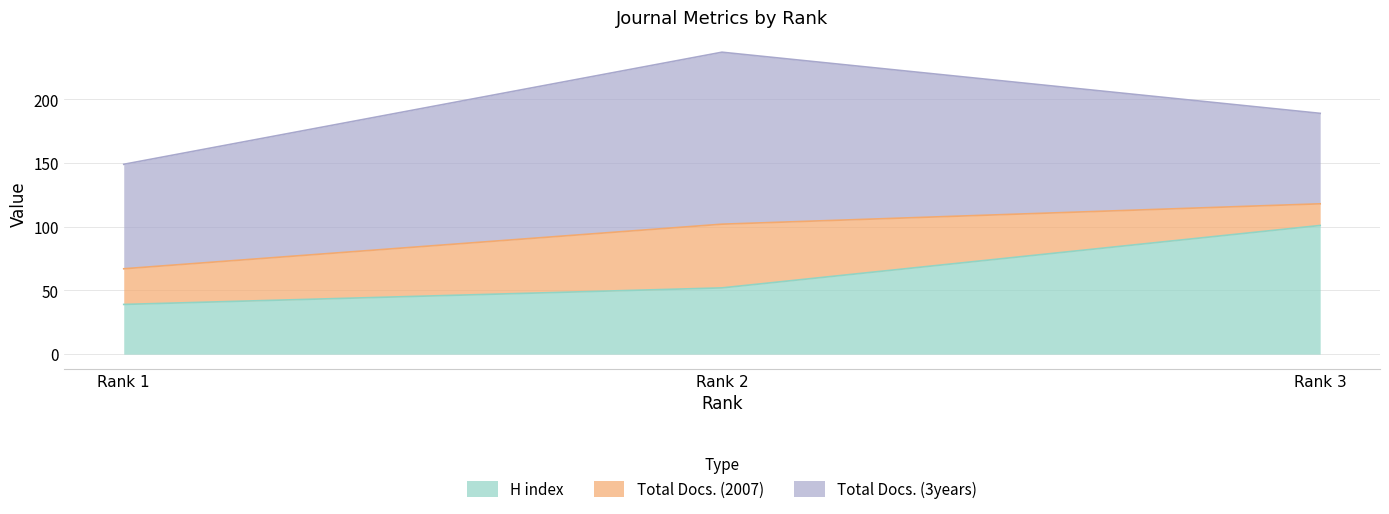

Which has a higher value, Rank 2 or Rank 3?

Rank 3